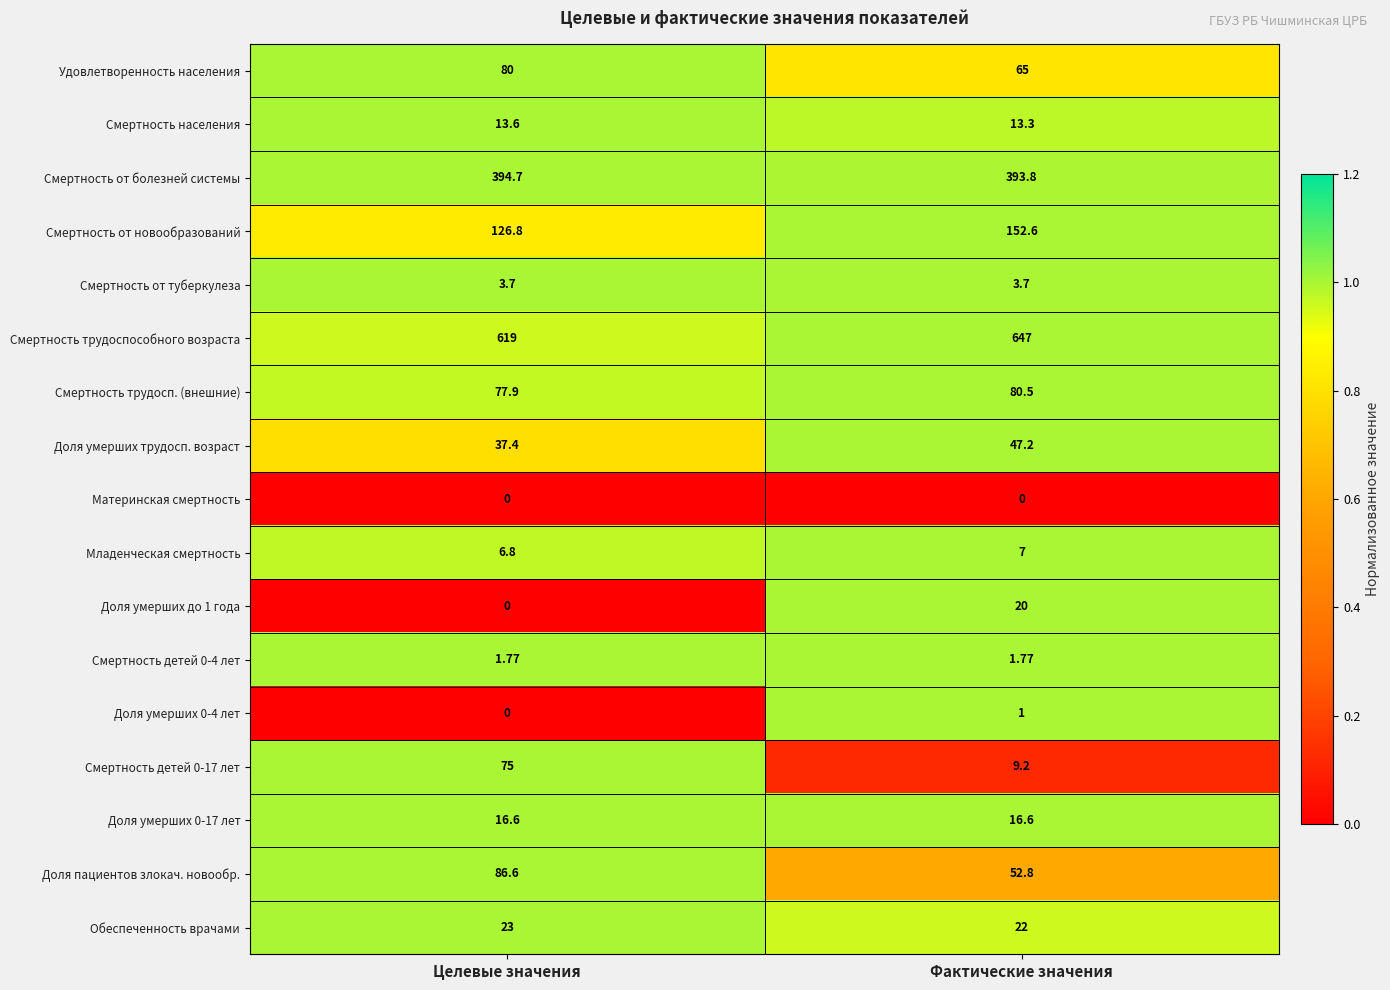

Which category has the highest value across all series?

Фактические значения